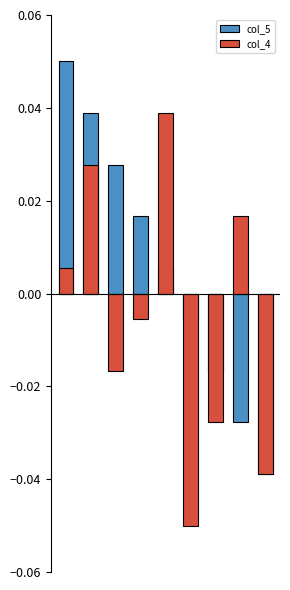

How many data points does each series have?

9